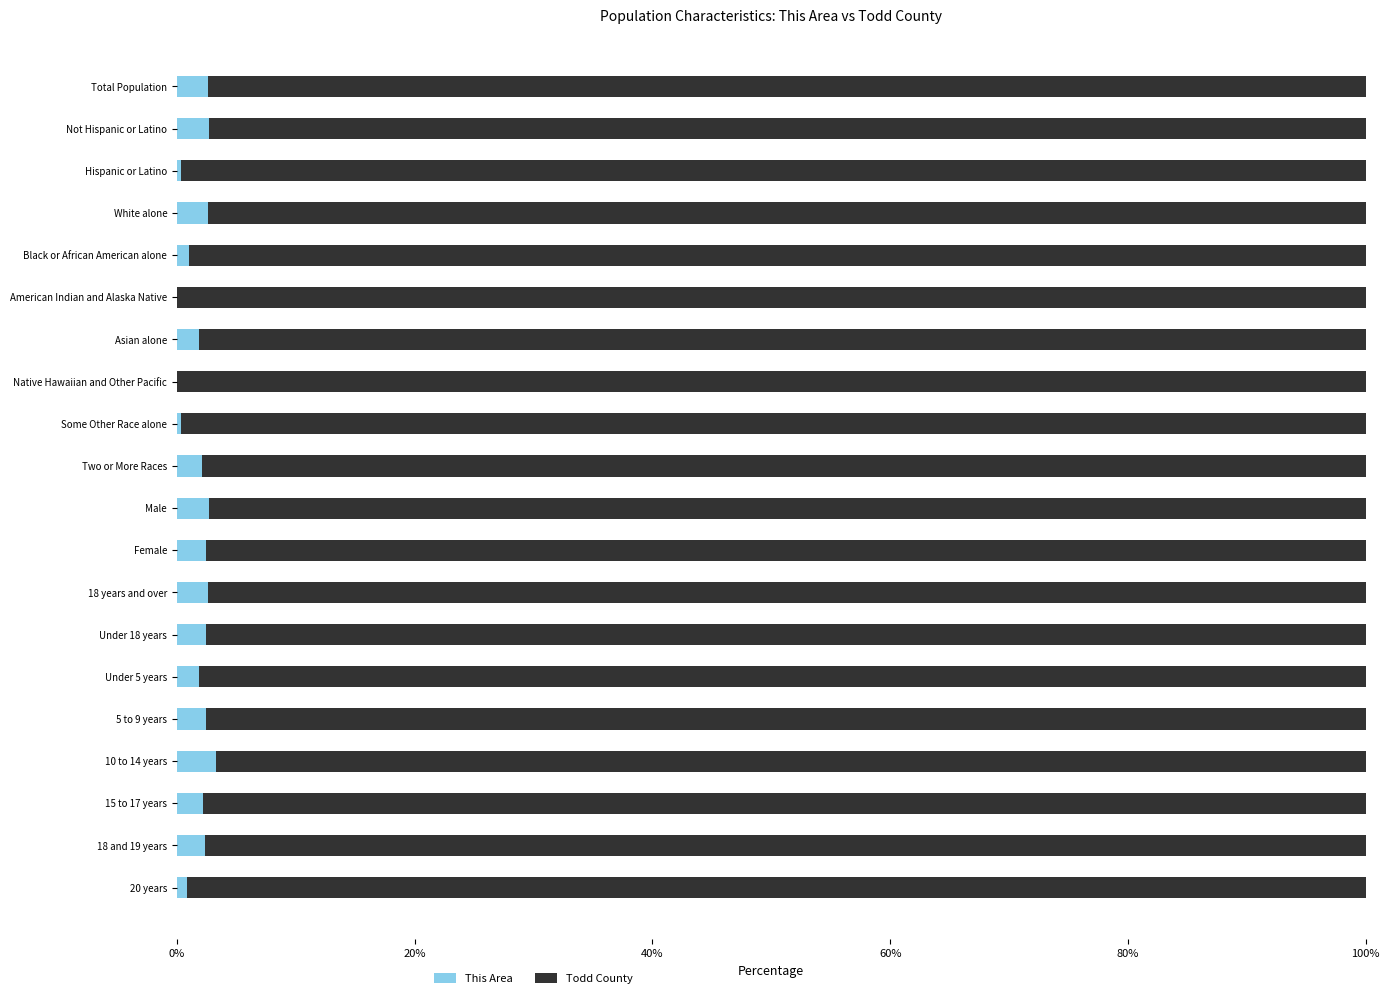

What is the sum of all This Area values?

36.9